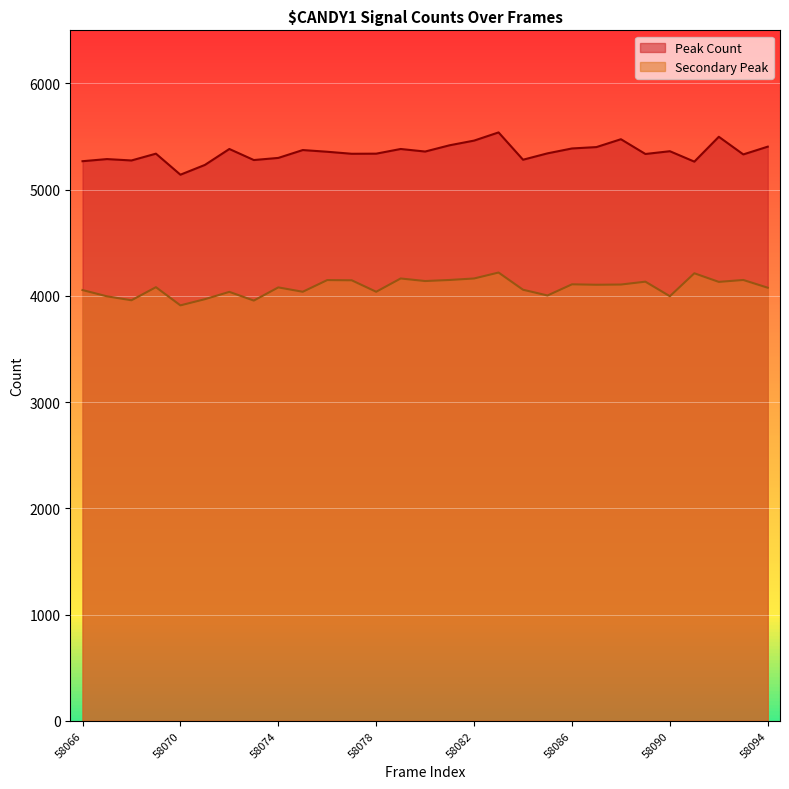

True or false: Secondary Peak and Peak Count intersect in this chart.

False